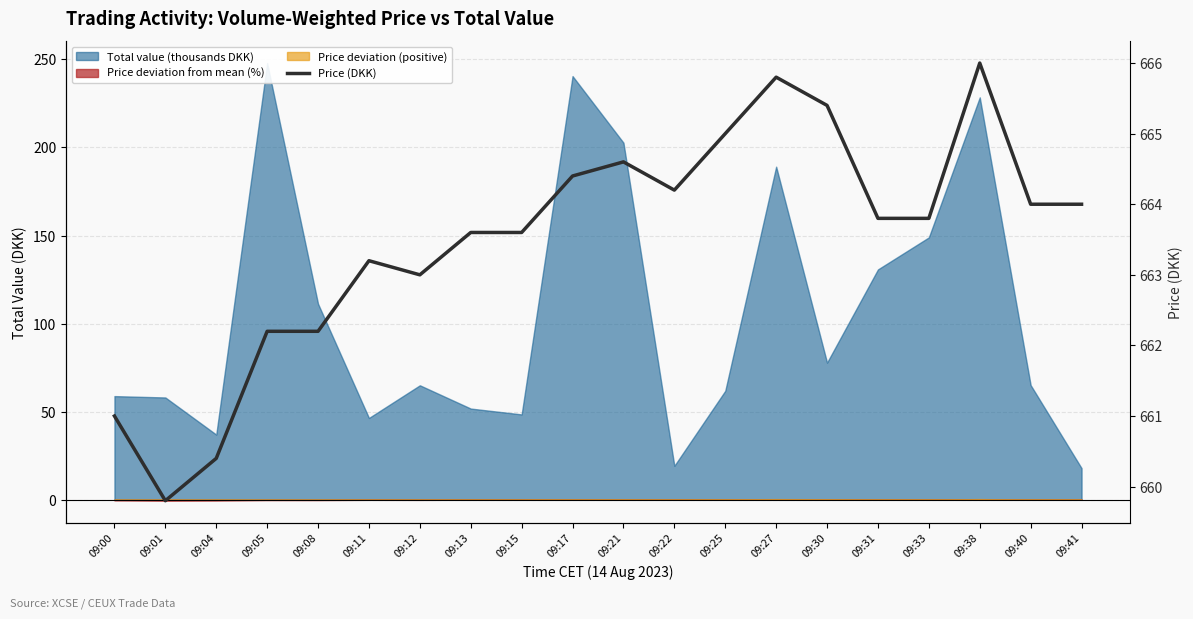

Rank the categories by value from highest to lowest.

09:38, 09:27, 09:30, 09:25, 09:21, 09:17, 09:22, 09:40, 09:41, 09:31, 09:33, 09:13, 09:15, 09:11, 09:12, 09:05, 09:08, 09:00, 09:04, 09:01